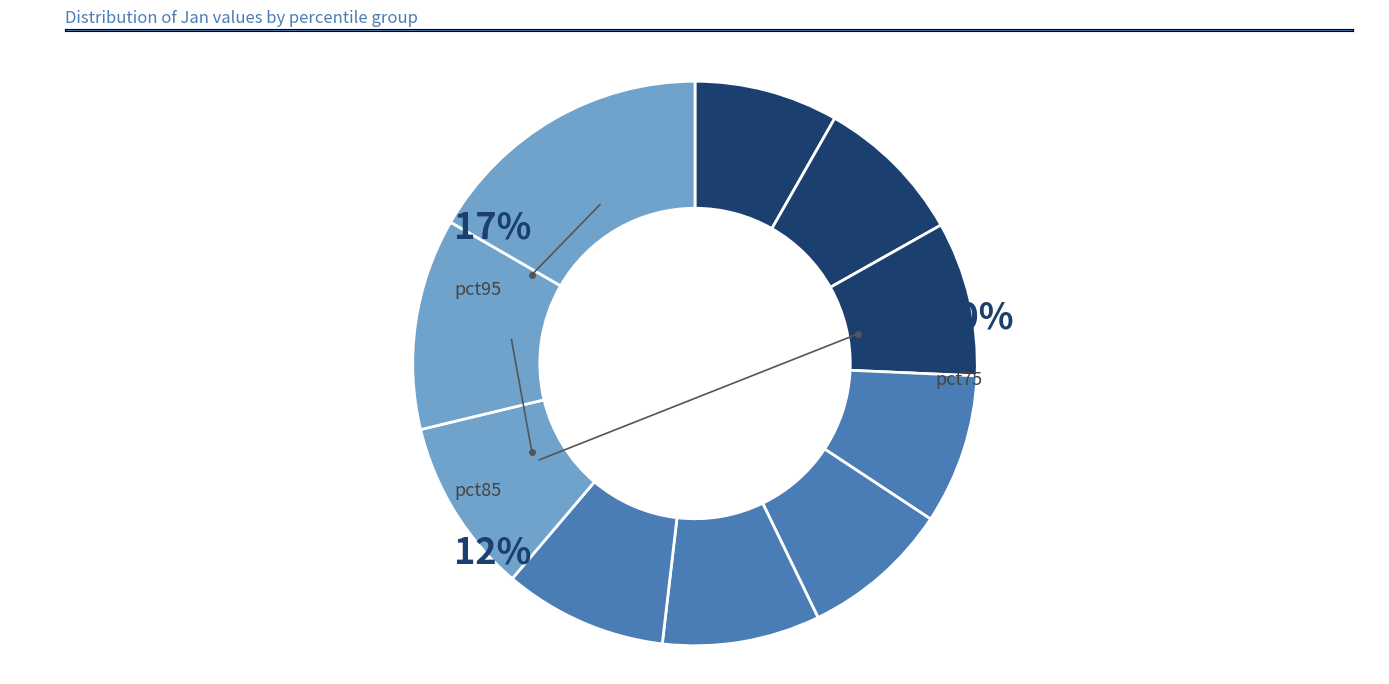

Rank the categories by value from lowest to highest.

pct05, pct45, pct35, pct15, pct25, pct55, pct65, pct75, pct85, pct95